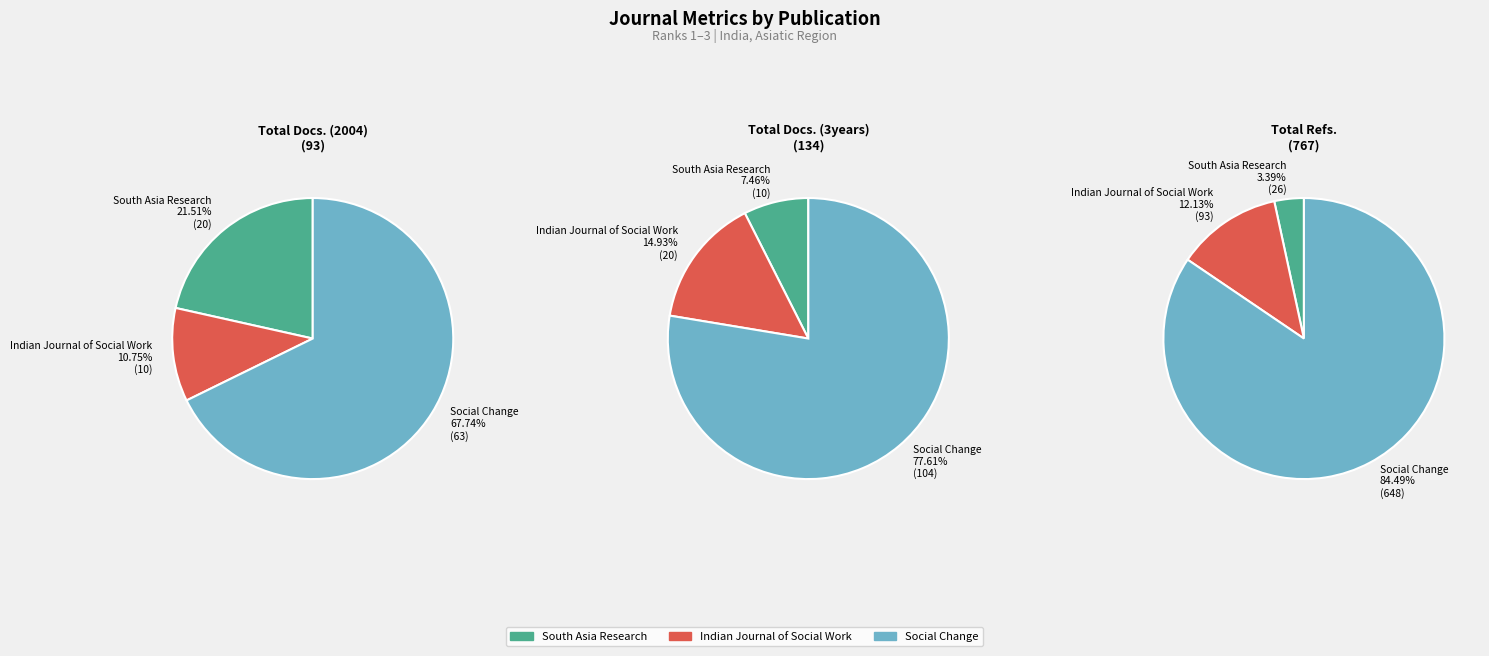

True or false: Indian Journal of Social Work accounts for 11% of the total.

True